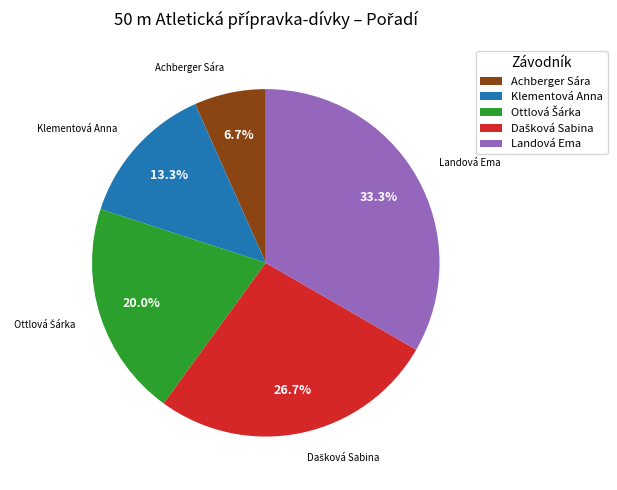

Which has a higher value, Achberger Sára or Landová Ema?

Landová Ema